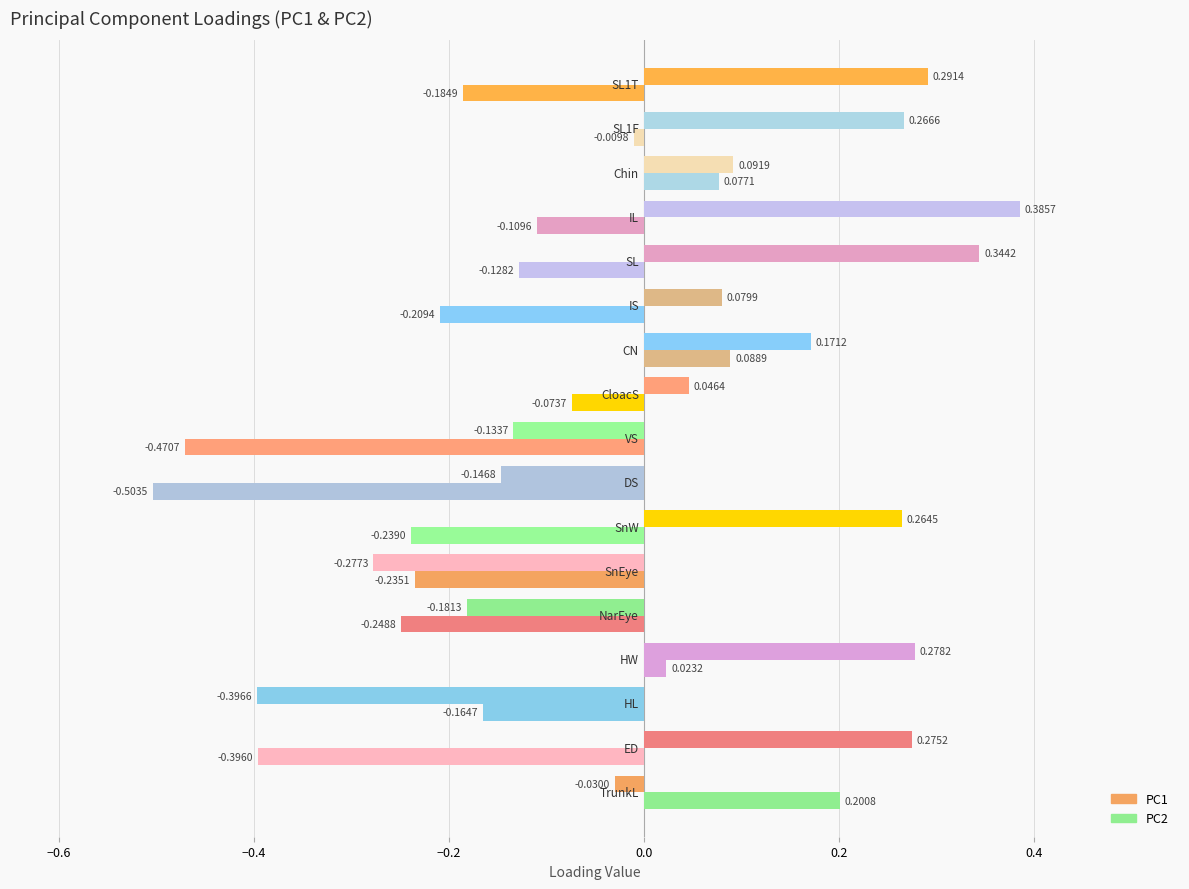

Which series changed the most between VS and Chin?

PC2